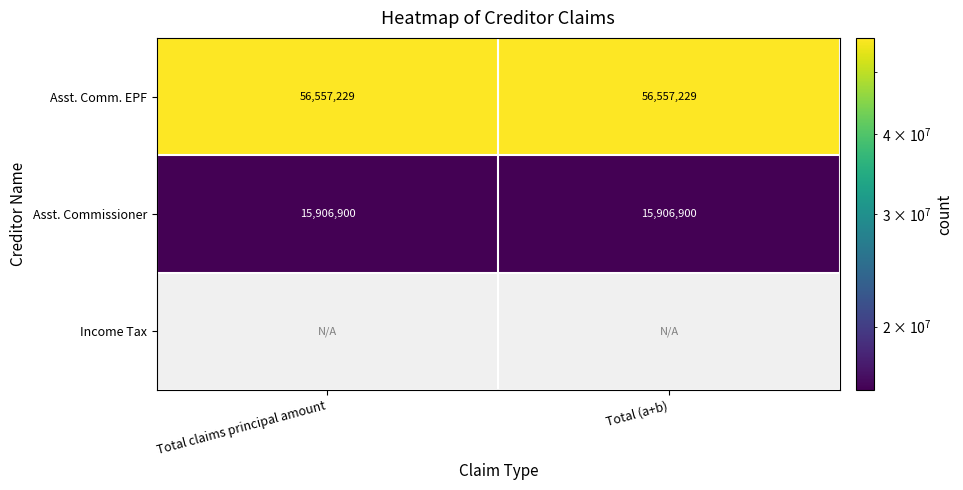

What is the spread (max minus min) of values at Total (a+b)?

40650329.0